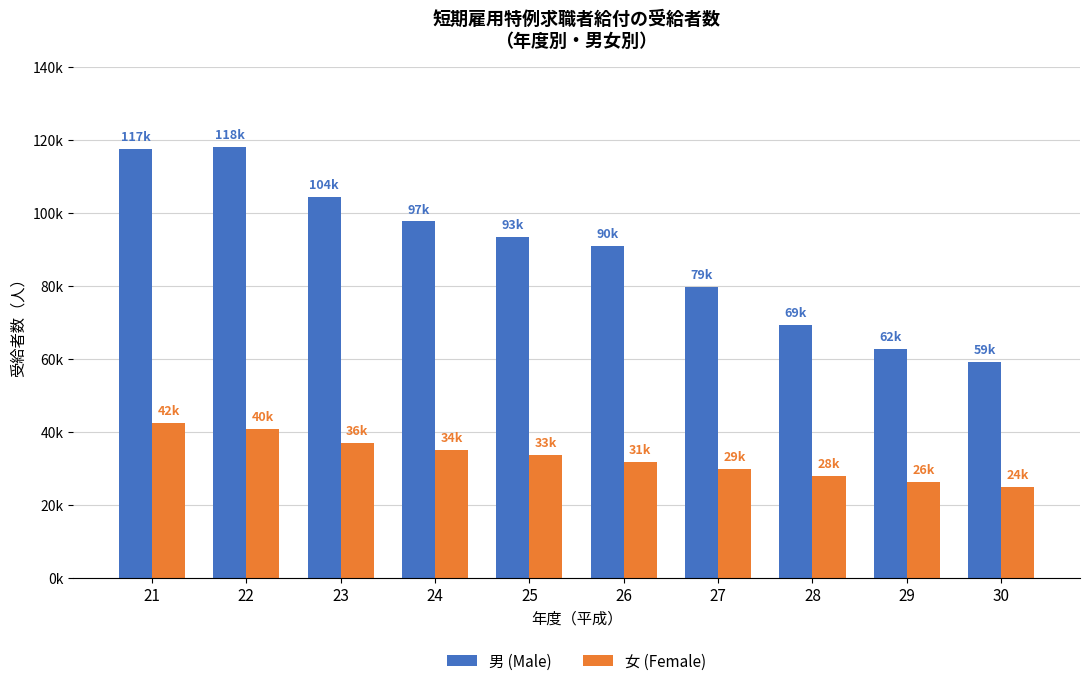

Is it true that 女 (Female) equals 29954 at 27?

True